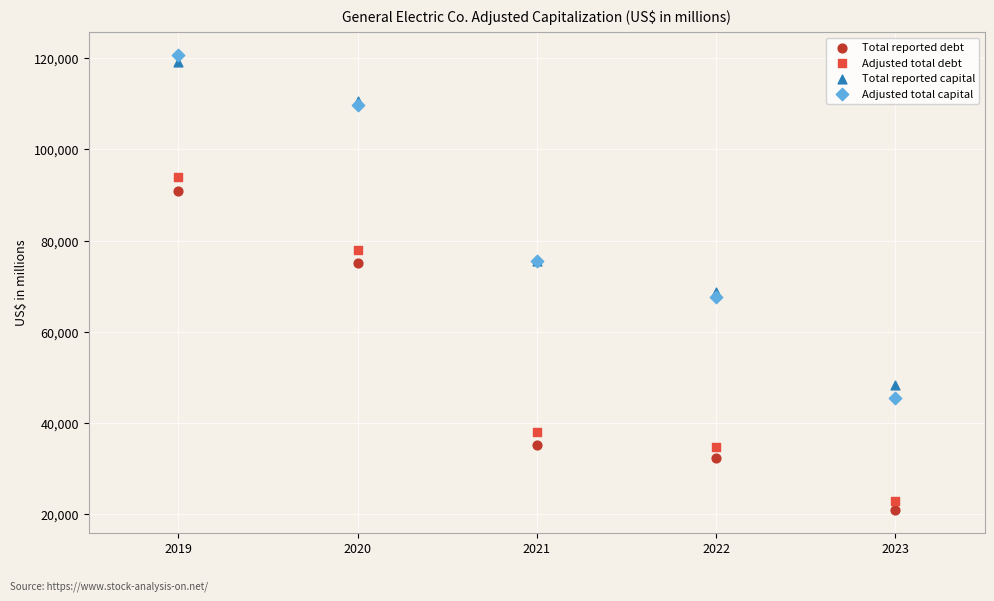

Which series has the widest spread of Y values?

Adjusted total capital